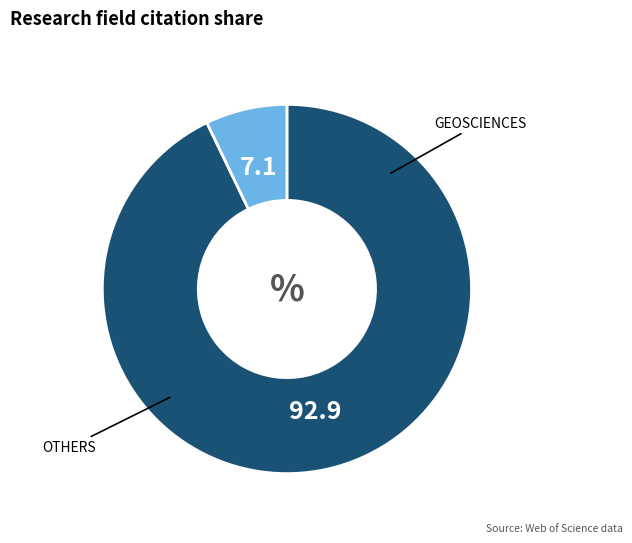

How many slices are in this pie chart?

2